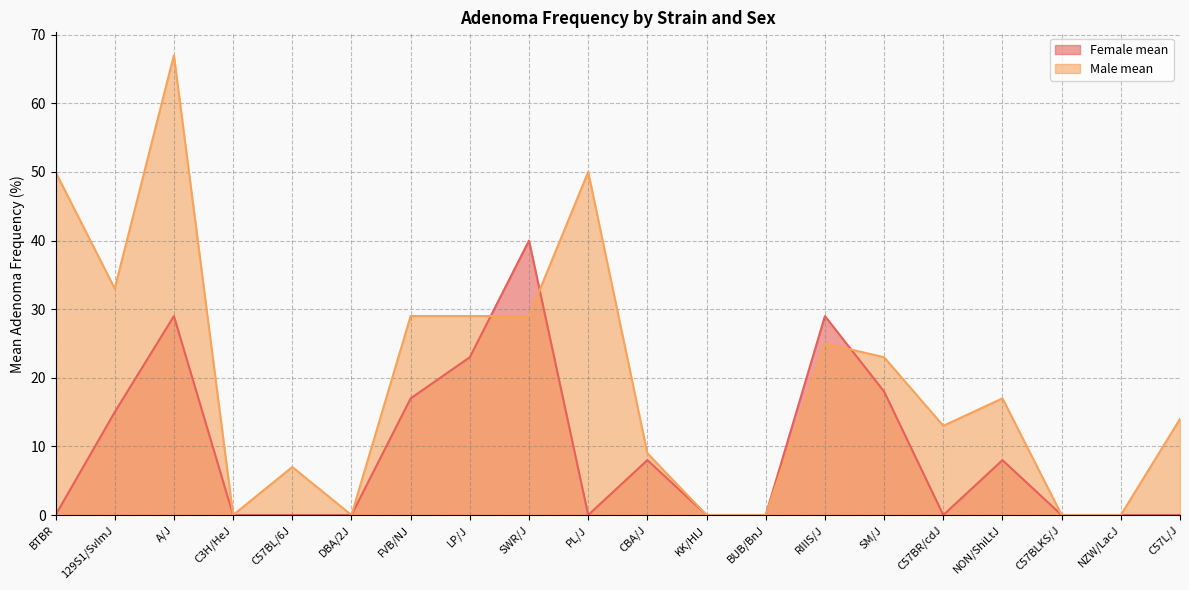

True or false: Female mean has a value of 0 at NZW/LacJ.

True